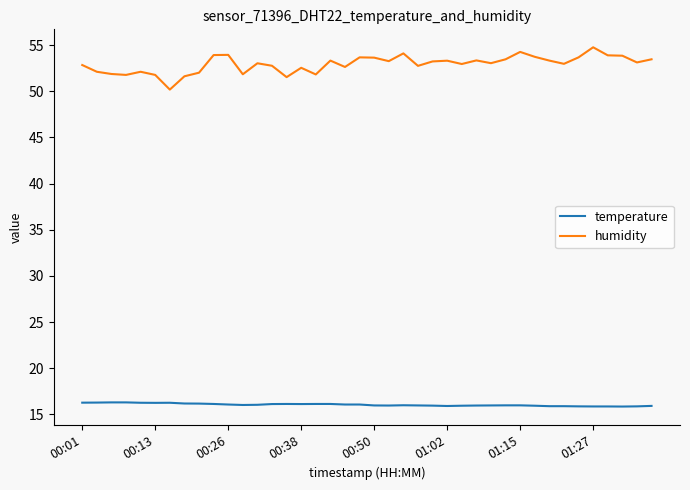

Which series has the widest spread of values?

humidity